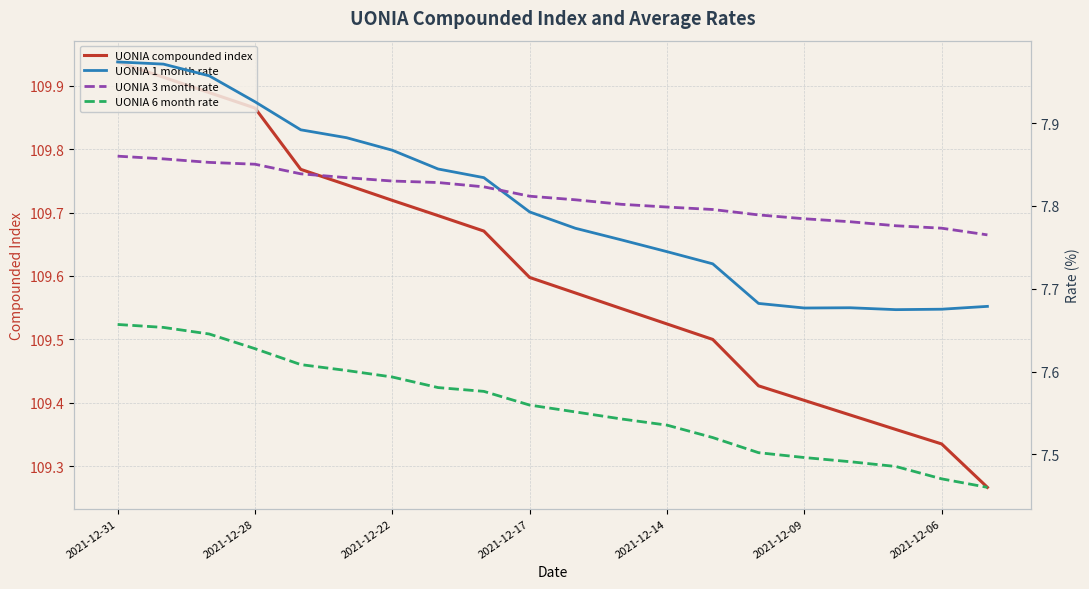

In UONIA 1 month rate, how many points are lower than both neighbors (excluding endpoints)?

2